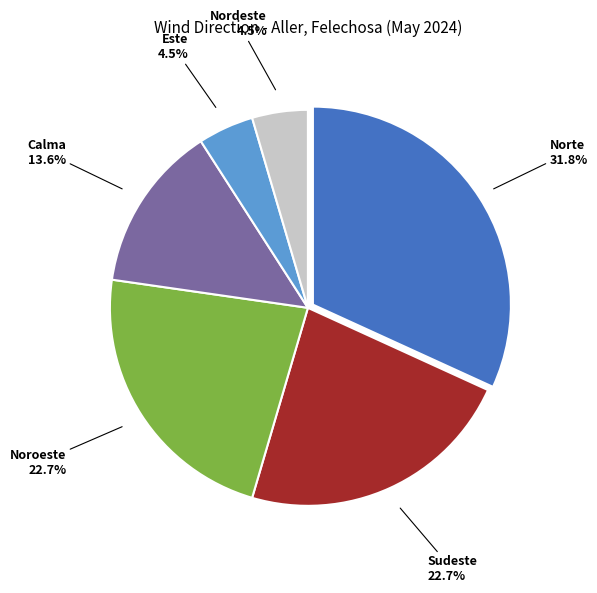

Is there a majority slice in this chart?

No